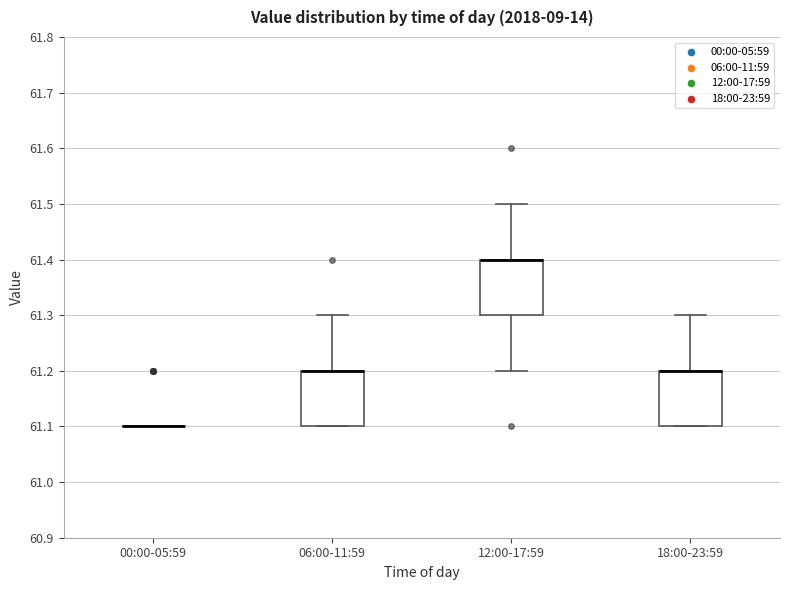

Reading left to right, transcribe this box plot: for each box, give where its median line is, the range the box spans, and where its two whiskers end, as read against the y-axis. The values are not printed on the chart, so give them approximately, as read against the axis.

00:00-05:59: box collapsed to a line at 61.1, whiskers 61.1 to 61.1
06:00-11:59: median 61.2 (drawn on the box's upper edge), box 61.1 to 61.2, whiskers 61.1 to 61.3
12:00-17:59: median 61.4 (drawn on the box's upper edge), box 61.3 to 61.4, whiskers 61.2 to 61.5
18:00-23:59: median 61.2 (drawn on the box's upper edge), box 61.1 to 61.2, whiskers 61.1 to 61.3